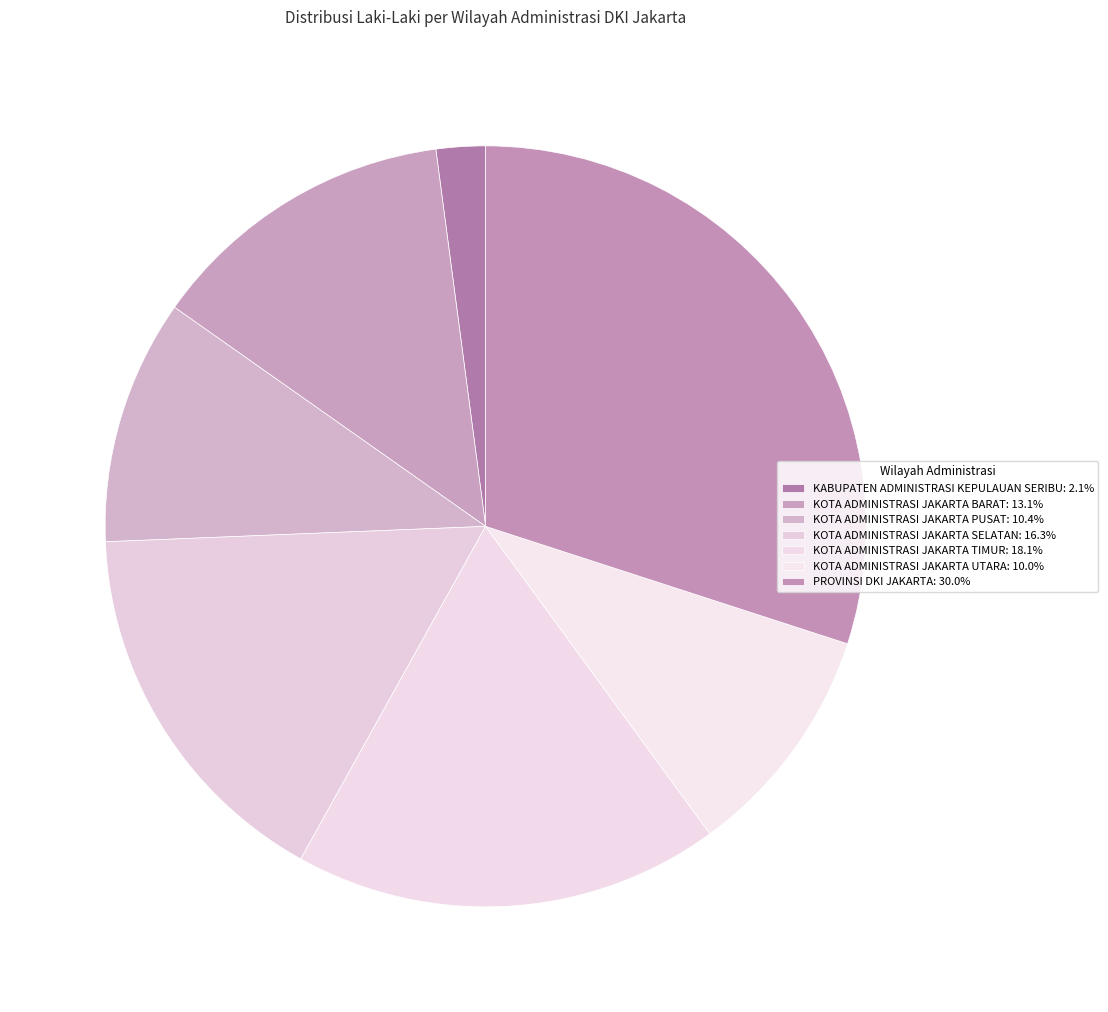

Combined, do KABUPATEN ADMINISTRASI KEPULAUAN SERIBU and KOTA ADMINISTRASI JAKARTA SELATAN account for over 50%?

No